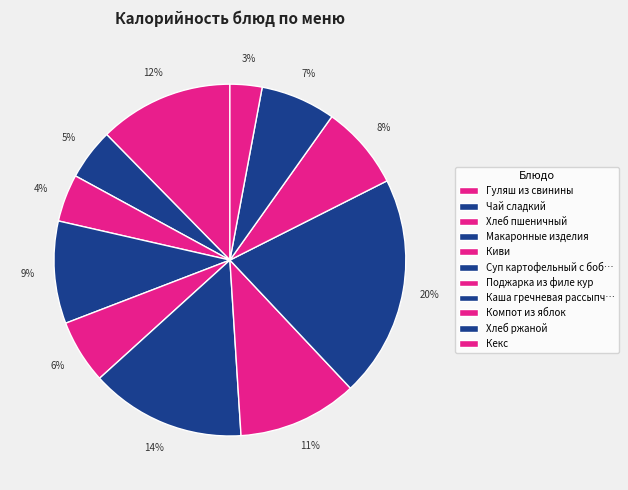

How many slices are in this pie chart?

11